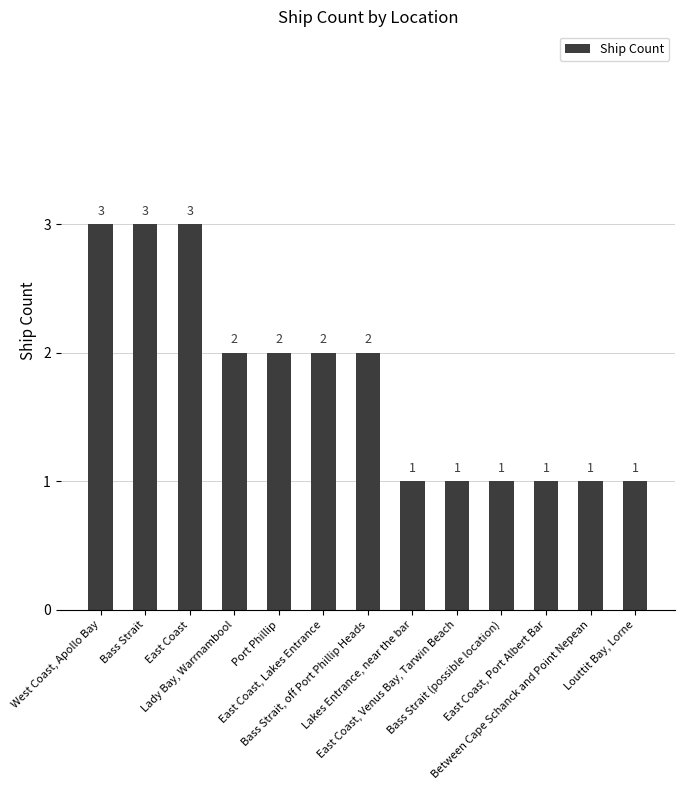

Are the bars grouped side by side (vs. stacked)?

No